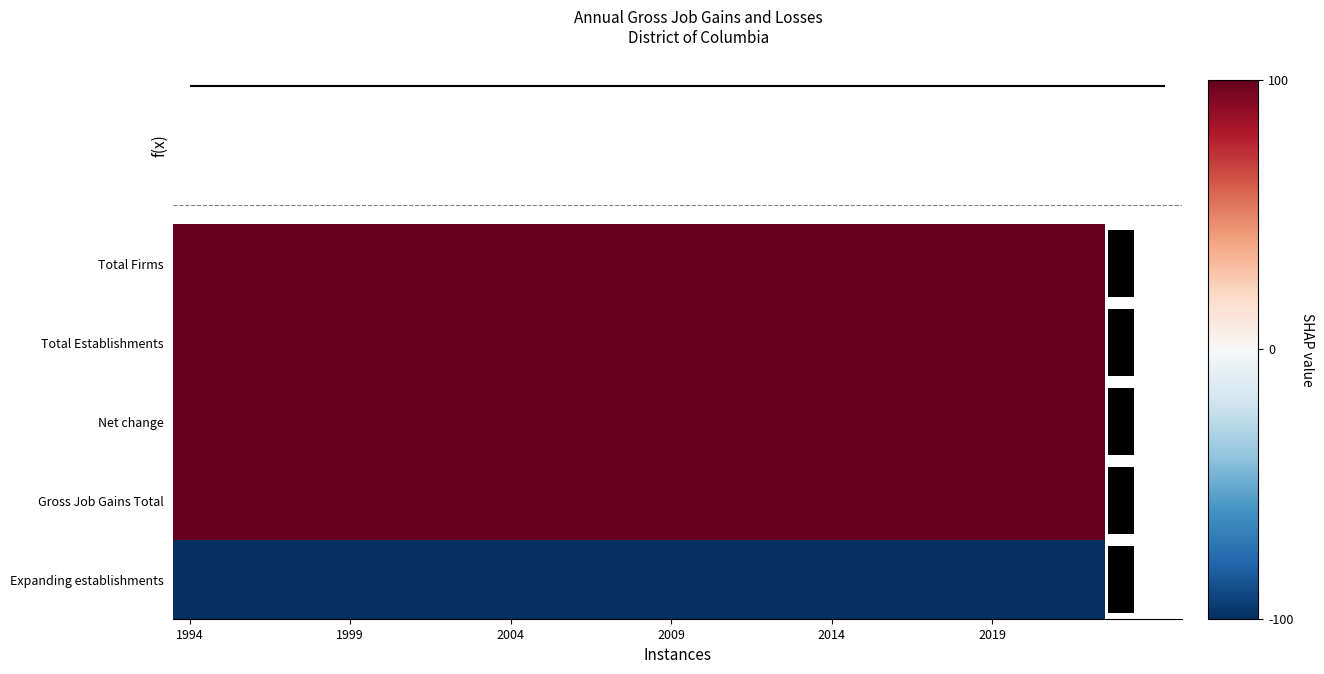

List the series in order of their peak value, lowest first.

Expanding establishments, Total Firms, Total Establishments, Net change, Gross Job Gains Total